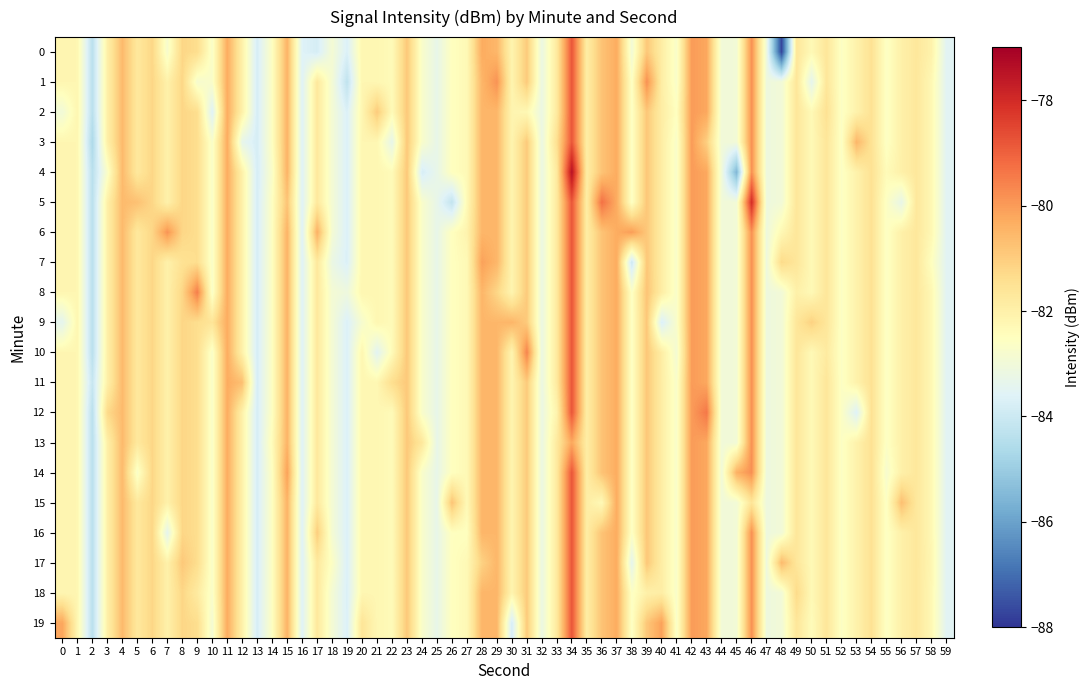

Reading left to right, transcribe all the data shown in this chart.

0: 7=-82.8	17=-83.8	28=-80.3	38=-83.0	48=-87.7	58=-82.1
1: 7=0.0	17=0.0	28=0.0	38=0.0	48=0.0	58=0.0
2: 7=0.0	17=0.0	28=0.0	38=0.0	48=0.0	58=0.0
3: 7=0.0	17=0.0	28=0.0	38=0.0	48=0.0	58=0.0
4: 7=0.0	17=0.0	28=0.0	38=0.0	48=0.0	58=0.0
5: 7=0.0	17=0.0	28=0.0	38=0.0	48=0.0	58=0.0
6: 7=-79.9	17=-80.4	28=0.0	38=-80.0	48=-82.3	58=0.0
7: 7=0.0	17=0.0	28=-80.1	38=-84.0	48=-81.3	58=-82.5
8: 7=0.0	17=0.0	28=0.0	38=0.0	48=0.0	58=0.0
9: 7=0.0	17=0.0	28=0.0	38=0.0	48=0.0	58=0.0
10: 7=0.0	17=0.0	28=0.0	38=0.0	48=0.0	58=0.0
11: 7=0.0	17=0.0	28=0.0	38=0.0	48=0.0	58=0.0
12: 7=0.0	17=0.0	28=0.0	38=0.0	48=0.0	58=0.0
13: 7=0.0	17=0.0	28=0.0	38=0.0	48=0.0	58=0.0
14: 7=0.0	17=0.0	28=0.0	38=0.0	48=0.0	58=0.0
15: 7=0.0	17=0.0	28=0.0	38=0.0	48=0.0	58=0.0
16: 7=-83.4	17=-81.0	28=0.0	38=0.0	48=0.0	58=0.0
17: 7=0.0	17=0.0	28=-81.1	38=-83.4	48=-80.6	58=-82.2
18: 7=0.0	17=0.0	28=0.0	38=0.0	48=0.0	58=0.0
19: 7=0.0	17=0.0	28=0.0	38=0.0	48=0.0	58=0.0